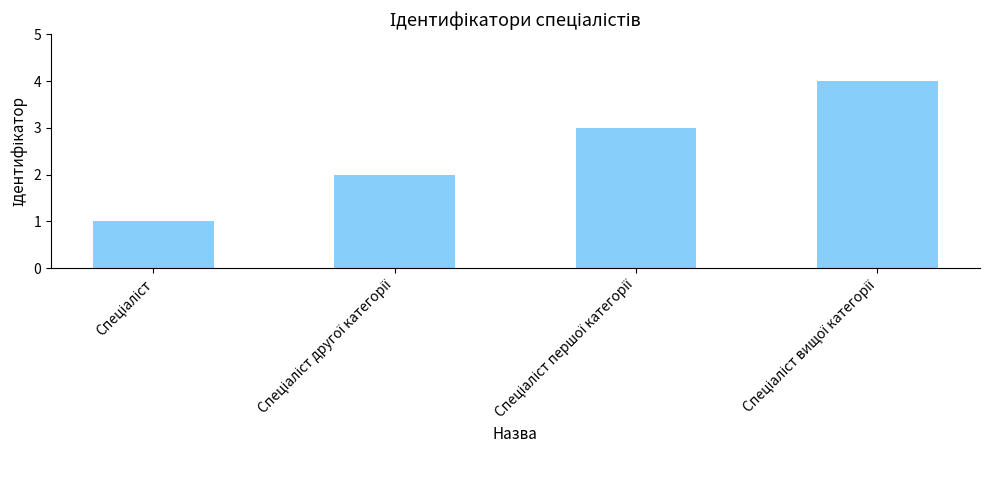

What is the maximum value shown in the chart?

4